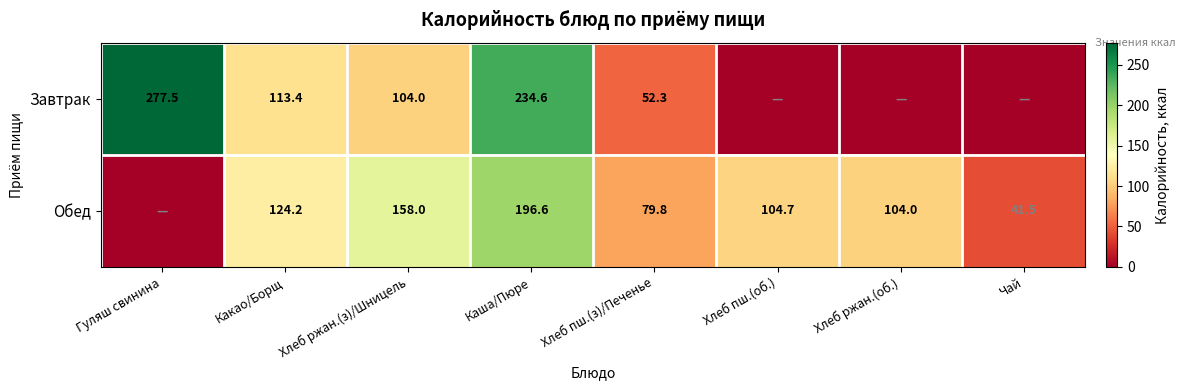

At which category is the sum across all series the highest?

Каша/Пюре